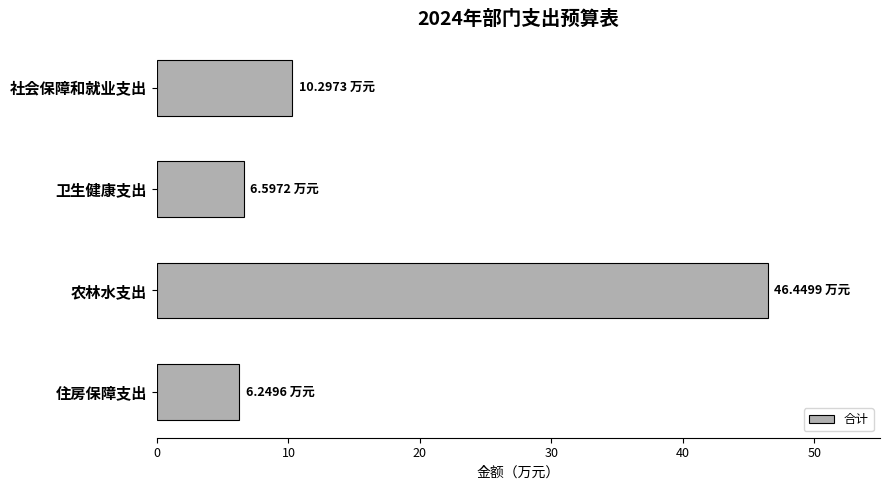

At which label is the value closest to 26?

社会保障和就业支出